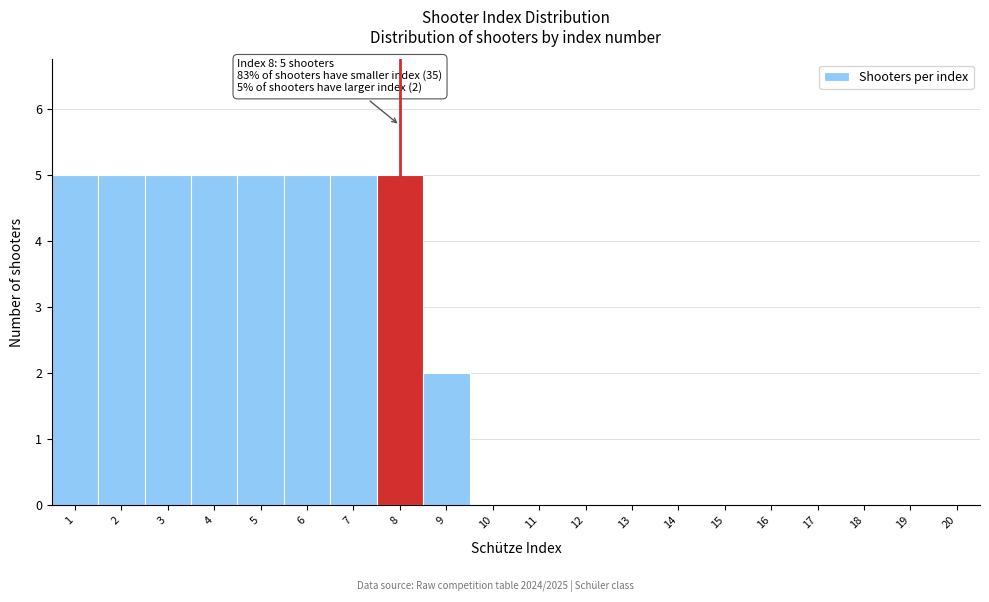

Reading right to left, transcribe all the data shown in this chart.

20=0	19=0	18=0	17=0	16=0	15=0	14=0	13=0	12=0	11=0	10=0	9=2	8=5	7=5	6=5	5=5	4=5	3=5	2=5	1=5